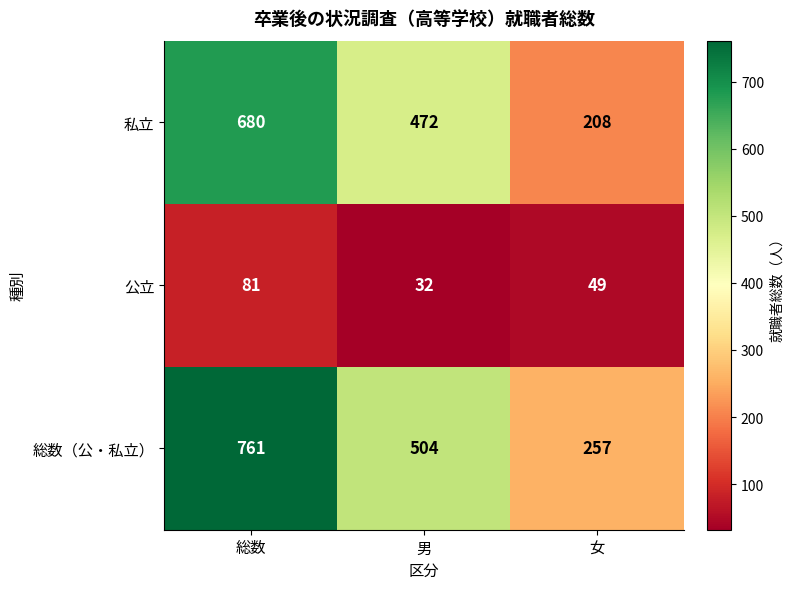

The 私立 series shows 680 at 総数. True or false?

True